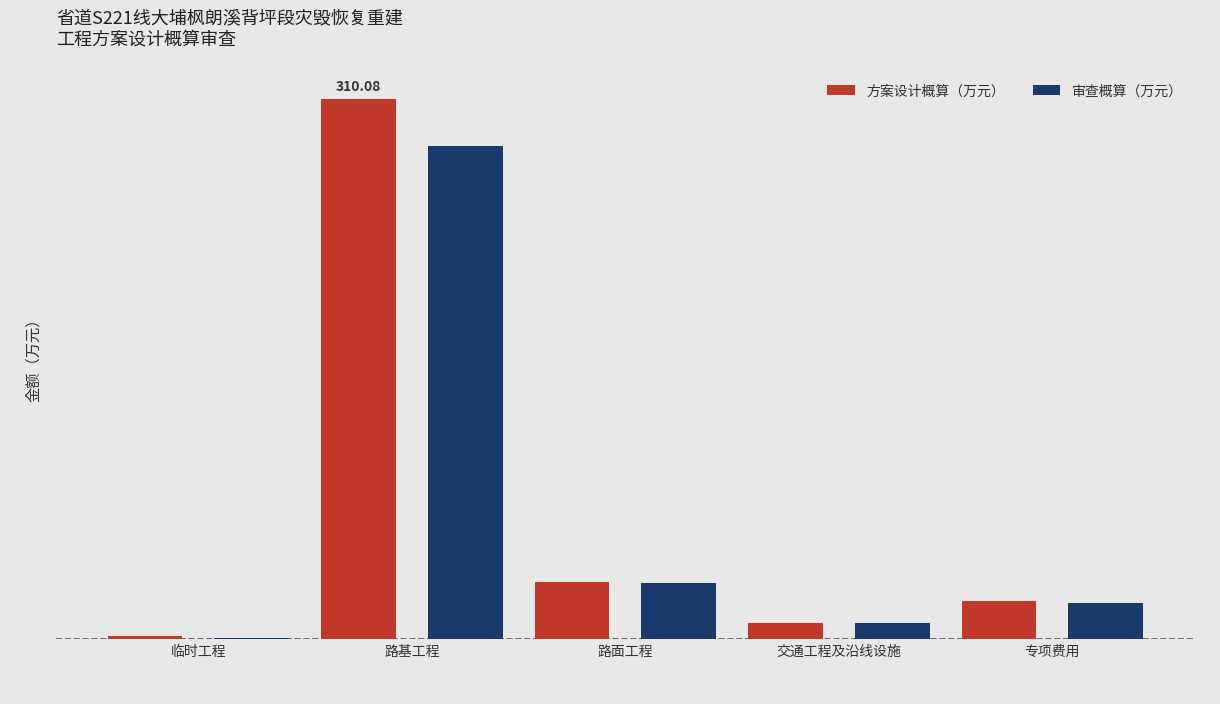

The value of 方案设计概算（万元） at 临时工程 is 1.7. True or false?

True